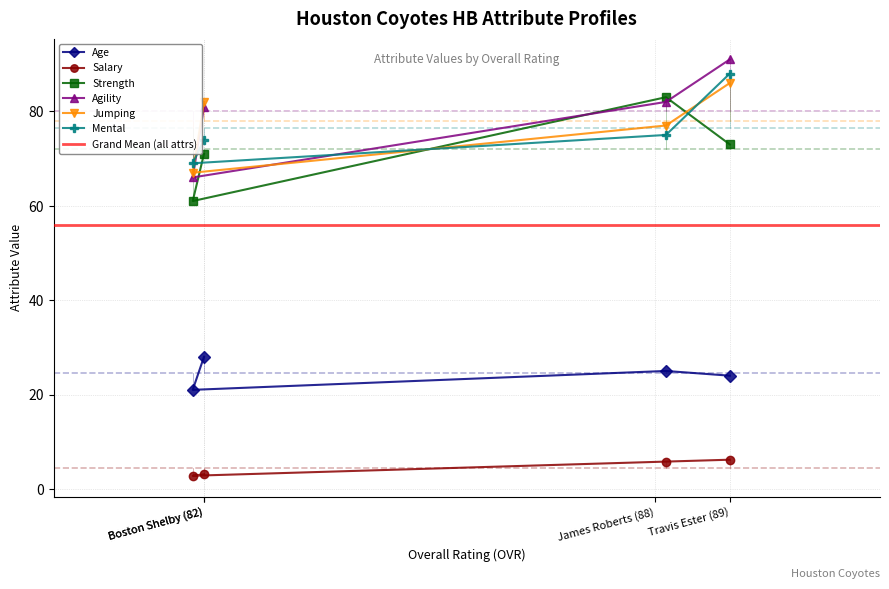

What is the difference between the maximum and minimum values in the agility series?

25.0